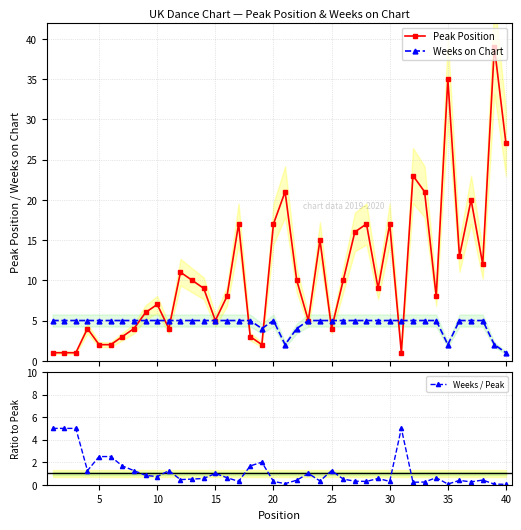

True or false: Peak Position and Weeks / Peak intersect in this chart.

True